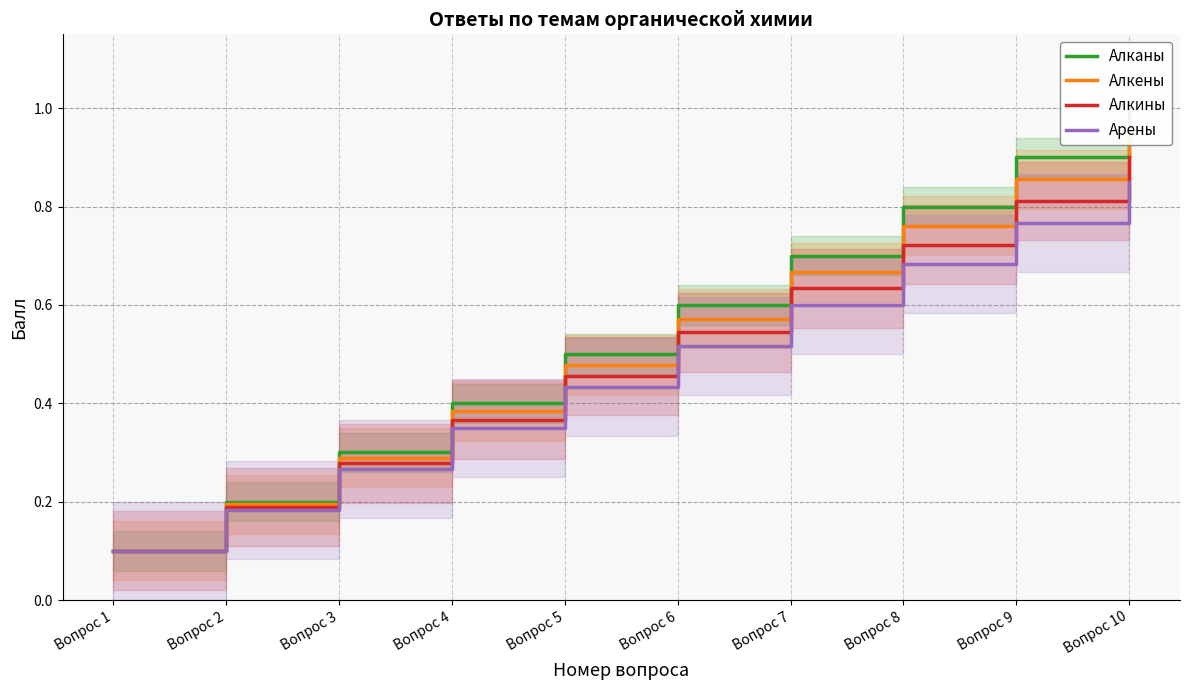

Count the Алканы values in the range 0 to 1.

10